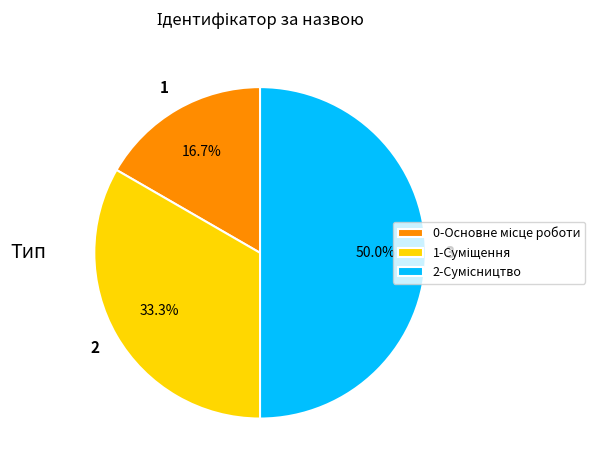

Count the number of slices in the pie.

3